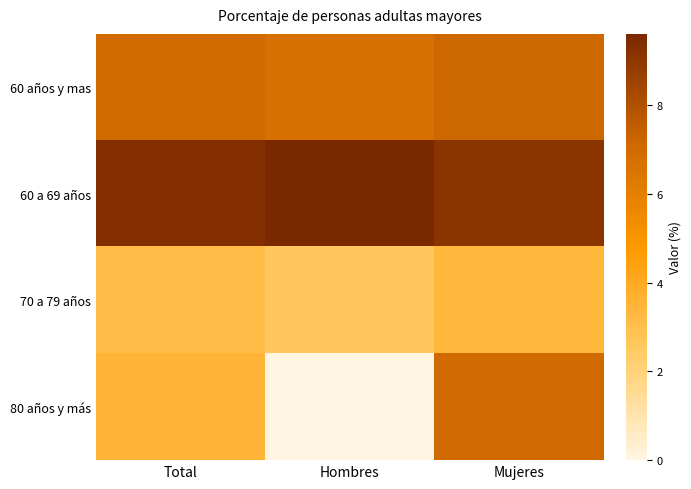

Between Total and Hombres, which is larger?

Total